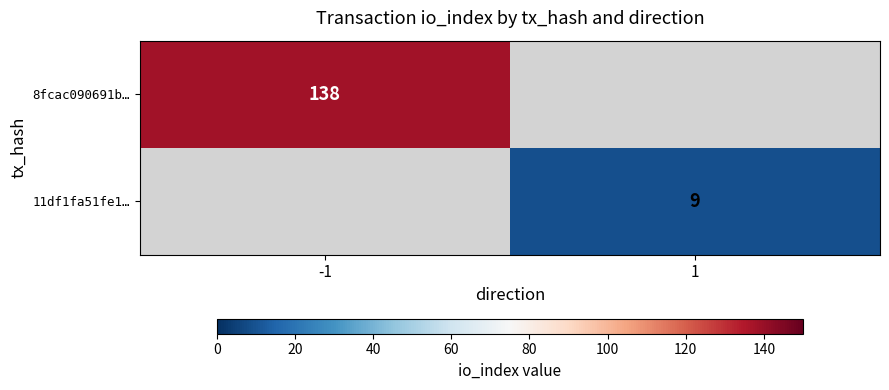

Which has a higher value, 1 or -1?

-1